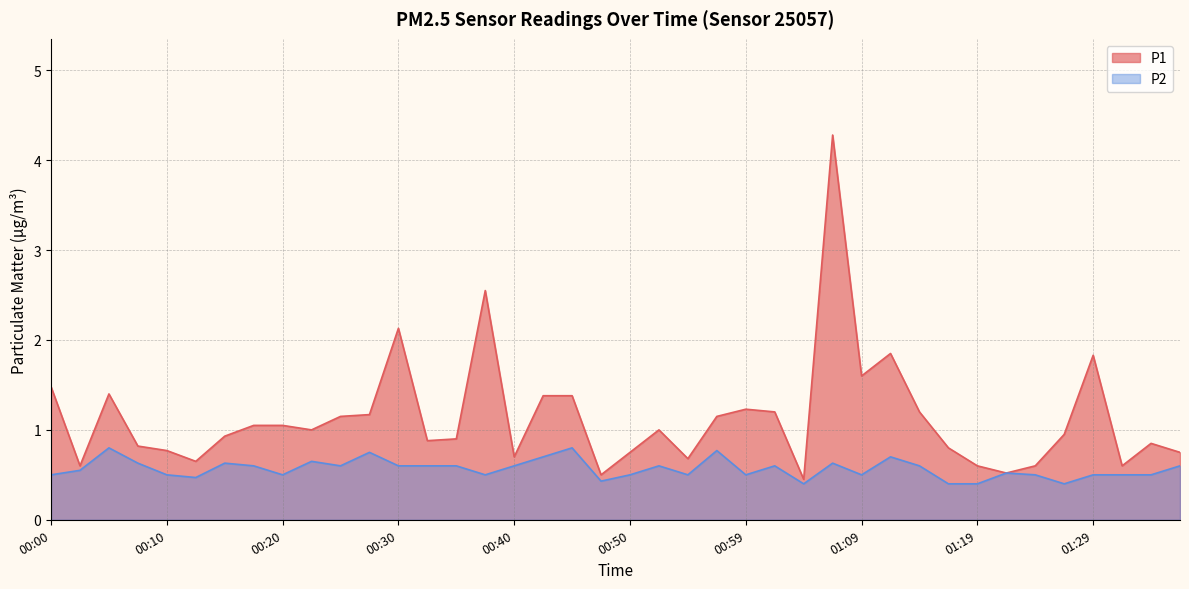

What is the sum of all P1 values?

45.4